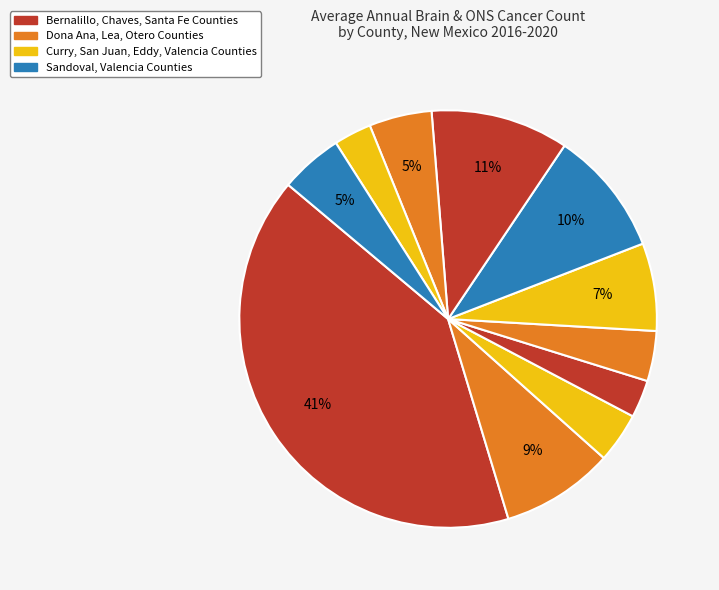

How many slices are in this pie chart?

11